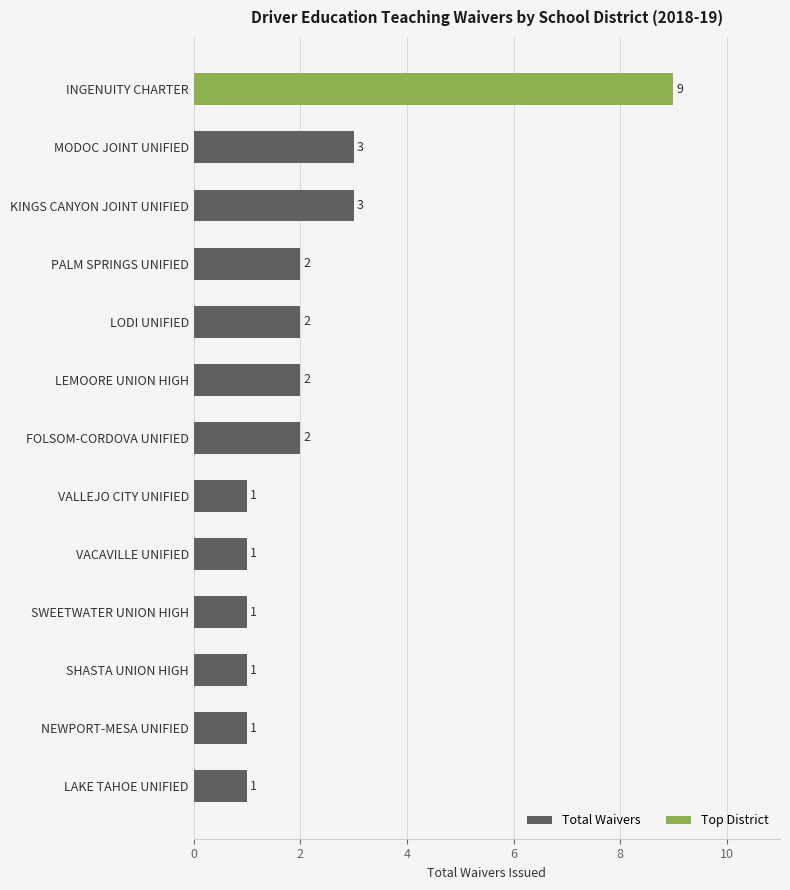

What is the label of the 9th bar from the top?

VACAVILLE UNIFIED